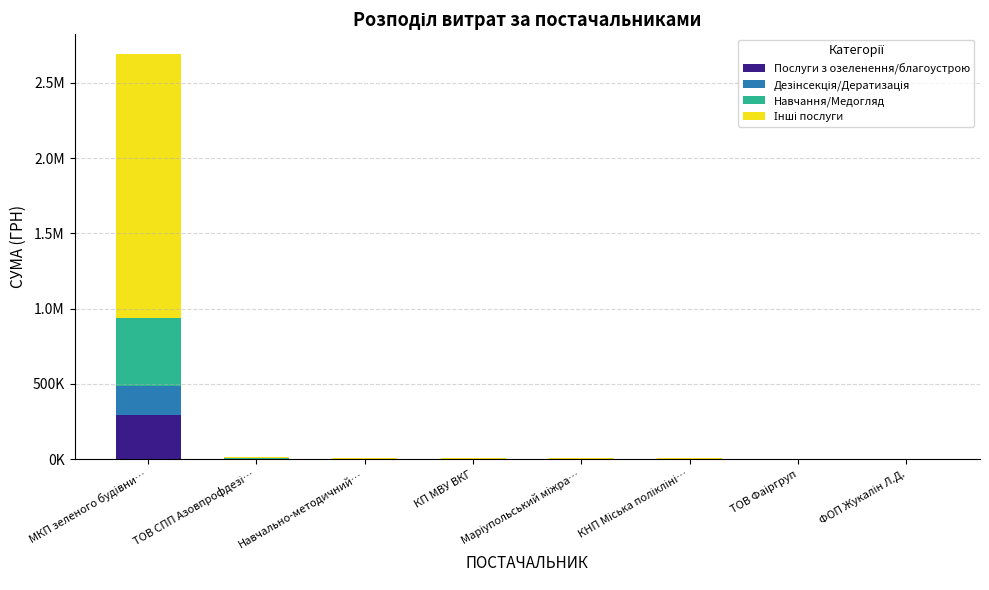

At which label does Послуги з озеленення/благоустрою reach its peak?

МКП зеленого будiвни…